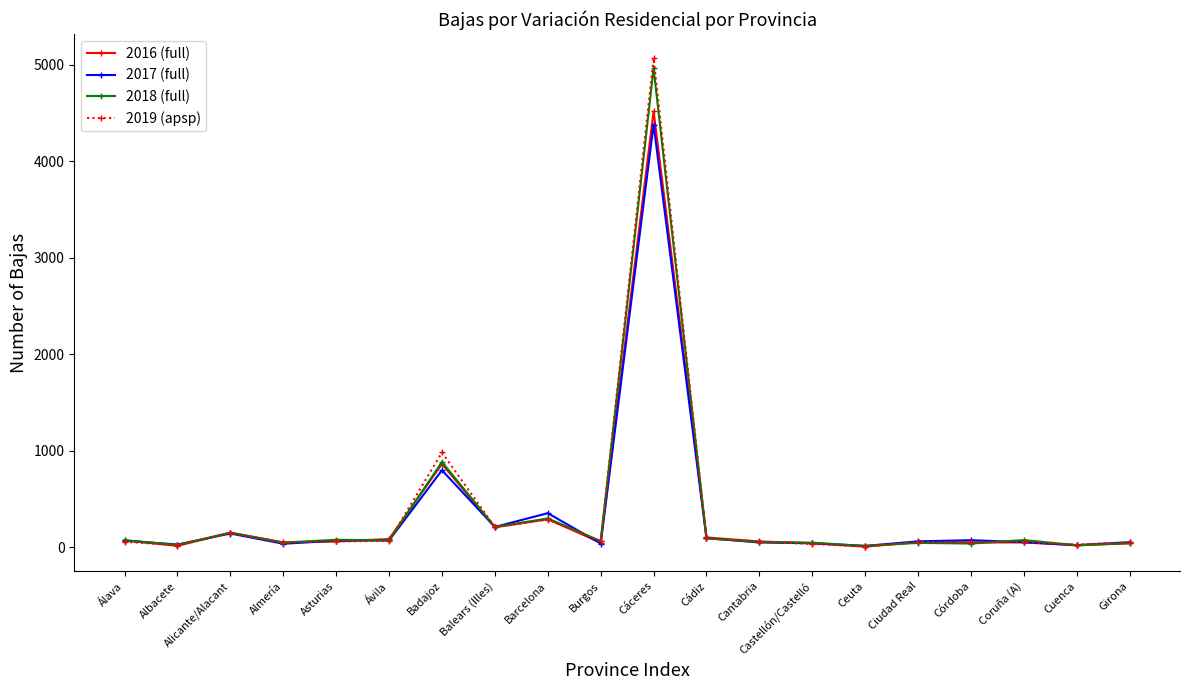

Which category has the highest value in the 2018 (full) series?

Cáceres